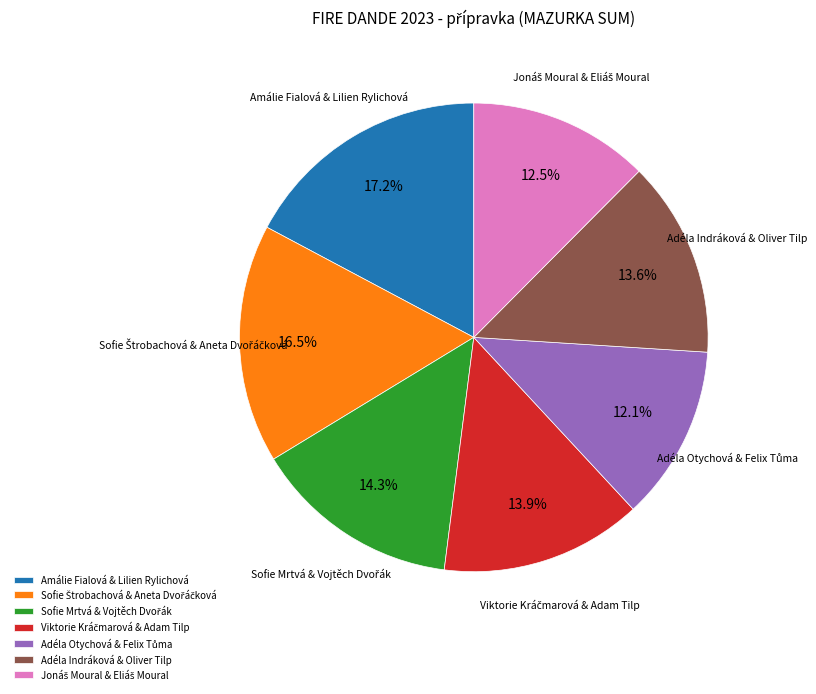

Which has a higher value, Amálie Fialová & Lilien Rylichová or Adéla Indráková & Oliver Tilp?

Amálie Fialová & Lilien Rylichová